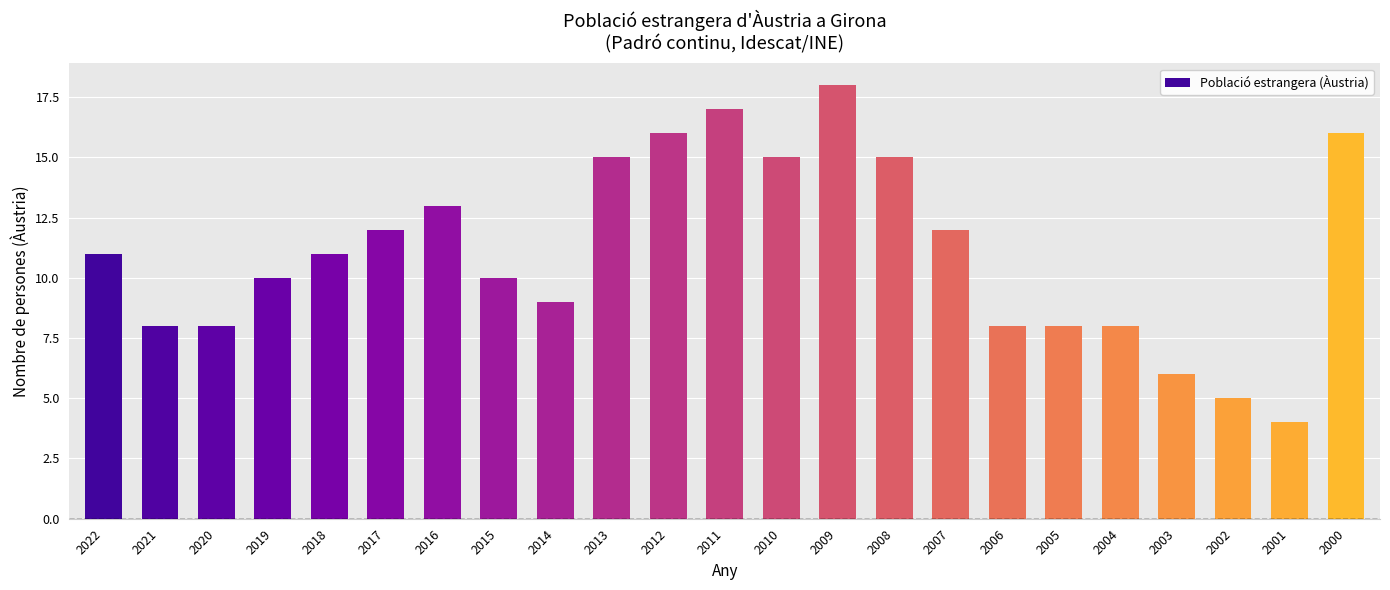

What is the change in value from 2011 to 2009?

+1